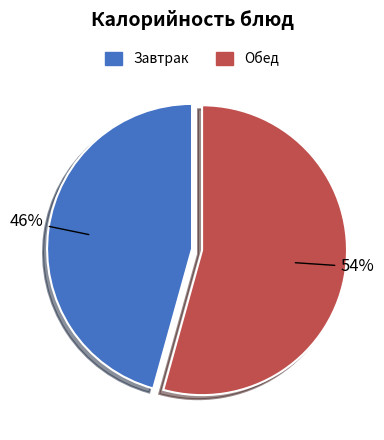

Is there any slice that represents more than half of the pie?

Yes